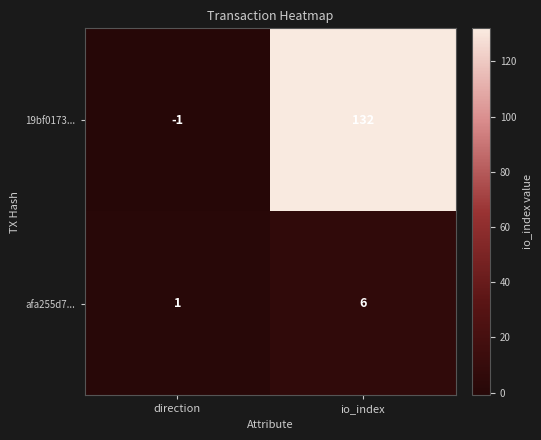

True or false: afa255d7... has a value of 6 at io_index.

True